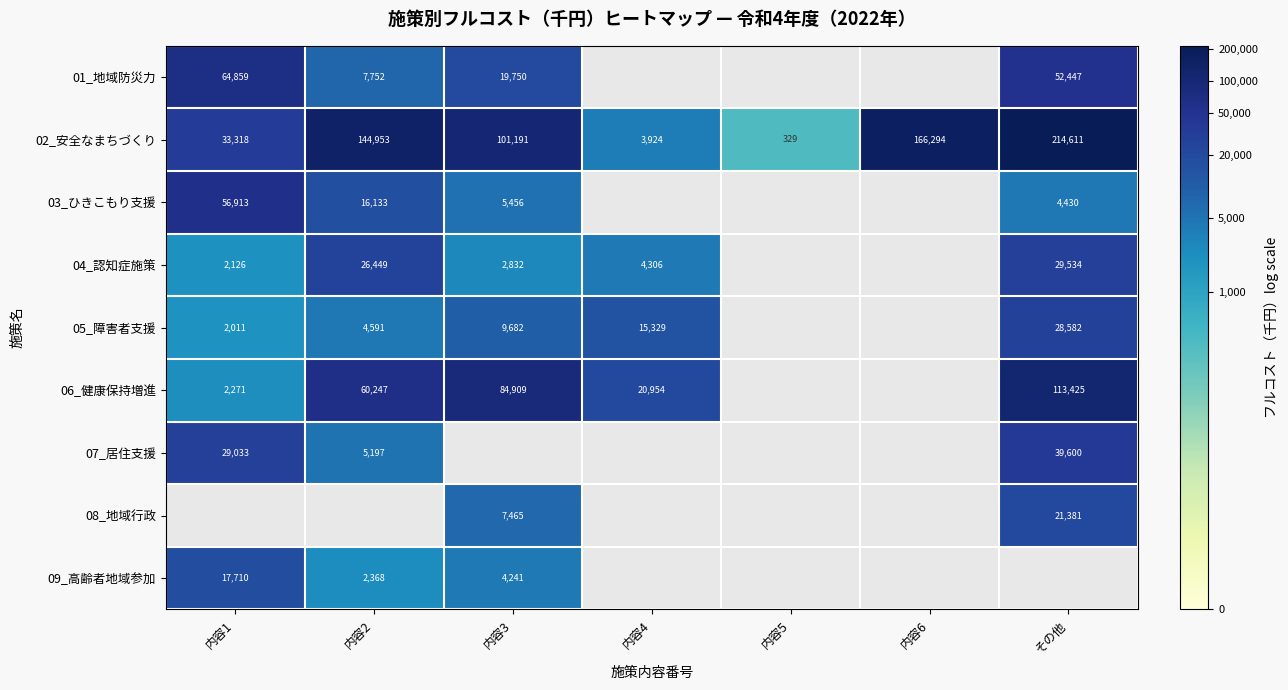

True or false: 01_地域防災力 has a value of 12.5 at 内容2.

False